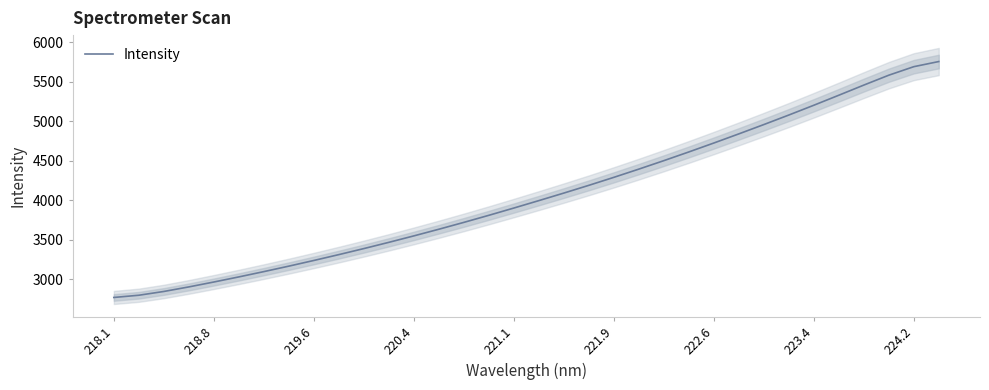

The value of Intensity at 223.4 is 2347.7. True or false?

False